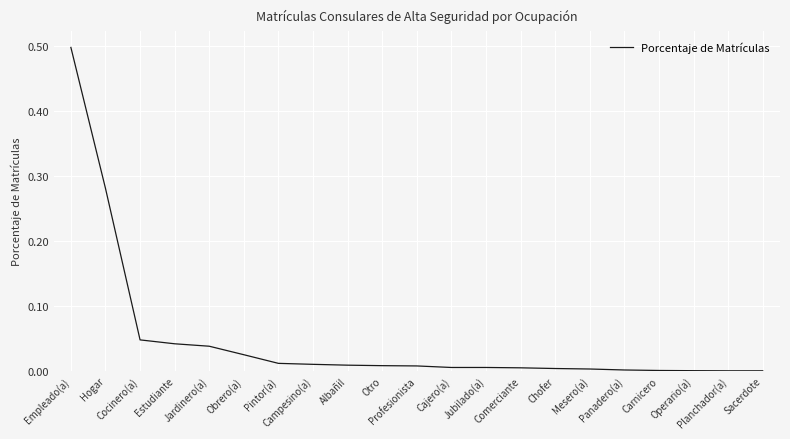

What is the difference between the maximum and minimum values?

0.5